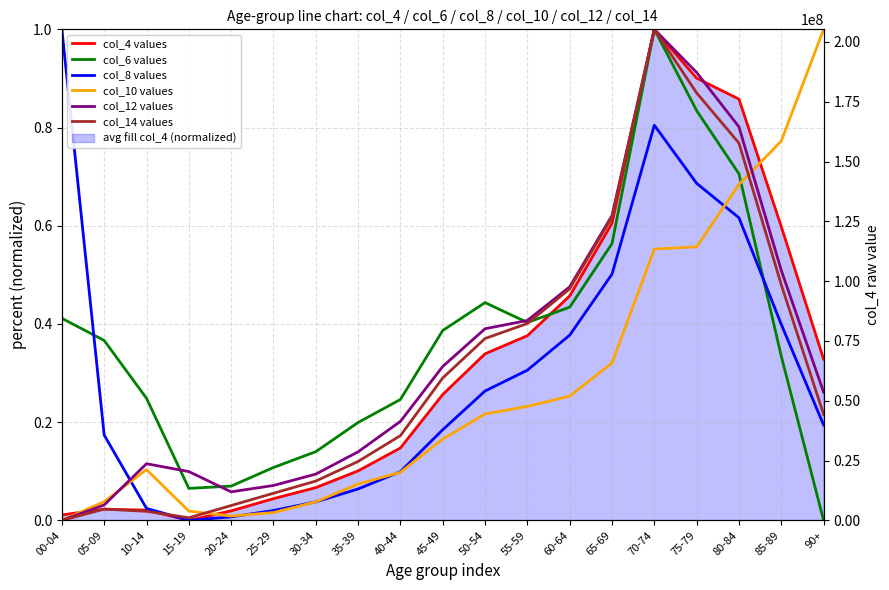

Reading left to right, what are all the values shown in this chart?

col_4 values: 0.0	0.0	0.0	0.0	0.0	0.0	0.1	0.1	0.1	0.3	0.3	0.4	0.5	0.6	1.0	0.9	0.9	0.6	0.3
col_6 values: 0.4	0.4	0.2	0.1	0.1	0.1	0.1	0.2	0.2	0.4	0.4	0.4	0.4	0.6	1.0	0.8	0.7	0.3	0.0
col_8 values: 1.0	0.2	0.0	0.0	0.0	0.0	0.0	0.1	0.1	0.2	0.3	0.3	0.4	0.5	0.8	0.7	0.6	0.4	0.2
col_10 values: 0.0	0.0	0.1	0.0	0.0	0.0	0.0	0.1	0.1	0.2	0.2	0.2	0.3	0.3	0.6	0.6	0.7	0.8	1.0
col_12 values: 0.0	0.0	0.1	0.1	0.1	0.1	0.1	0.1	0.2	0.3	0.4	0.4	0.5	0.6	1.0	0.9	0.8	0.5	0.3
col_14 values: 0.0	0.0	0.0	0.0	0.0	0.1	0.1	0.1	0.2	0.3	0.4	0.4	0.5	0.6	1.0	0.9	0.8	0.5	0.2